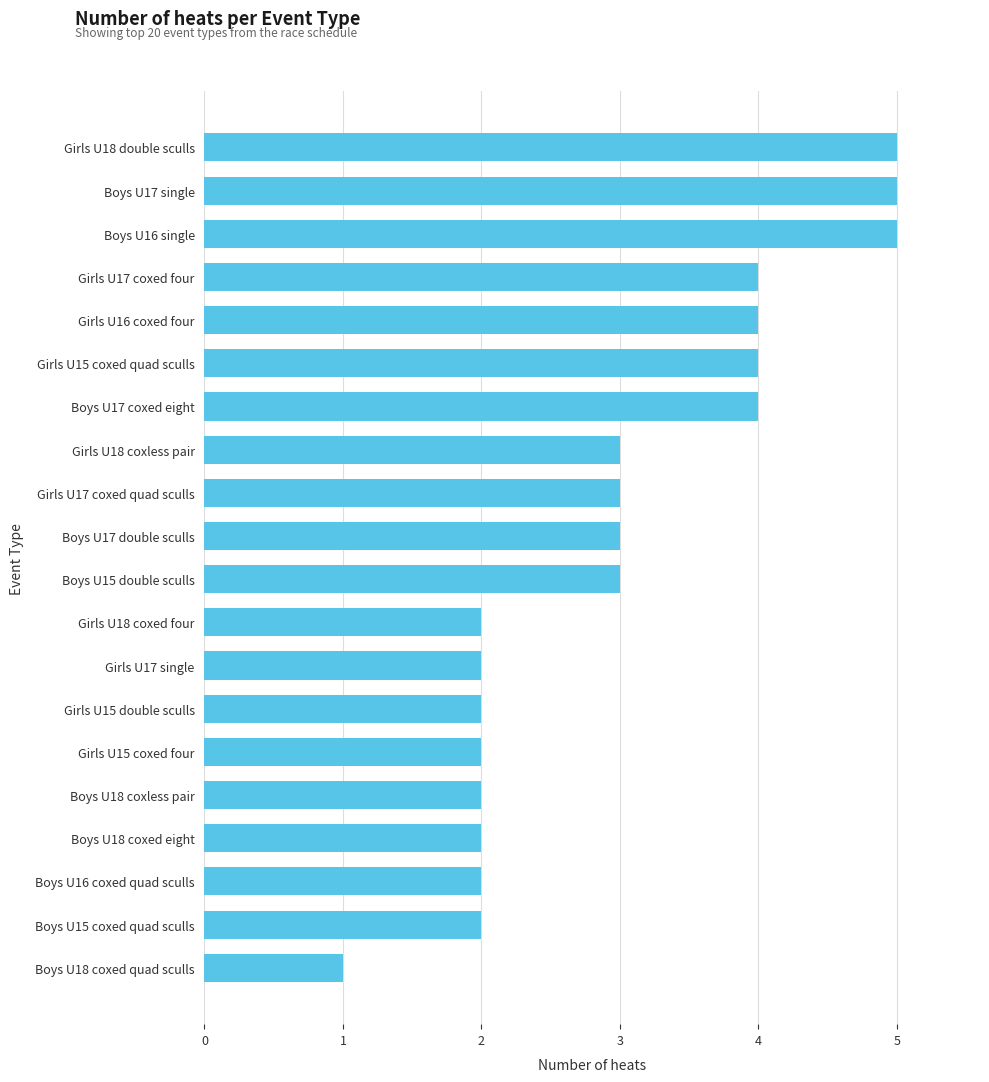

Count the number of categories in the chart.

20